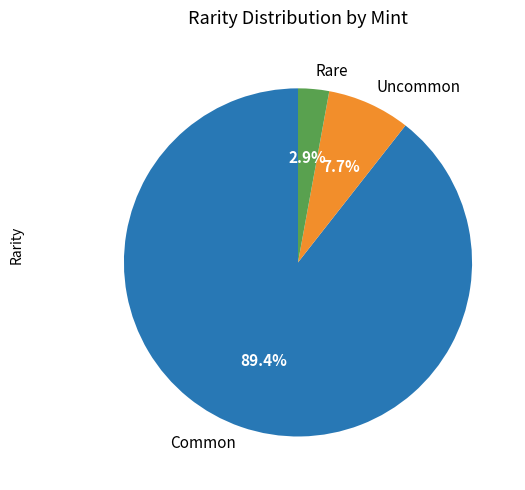

Does any single category account for the majority?

Yes